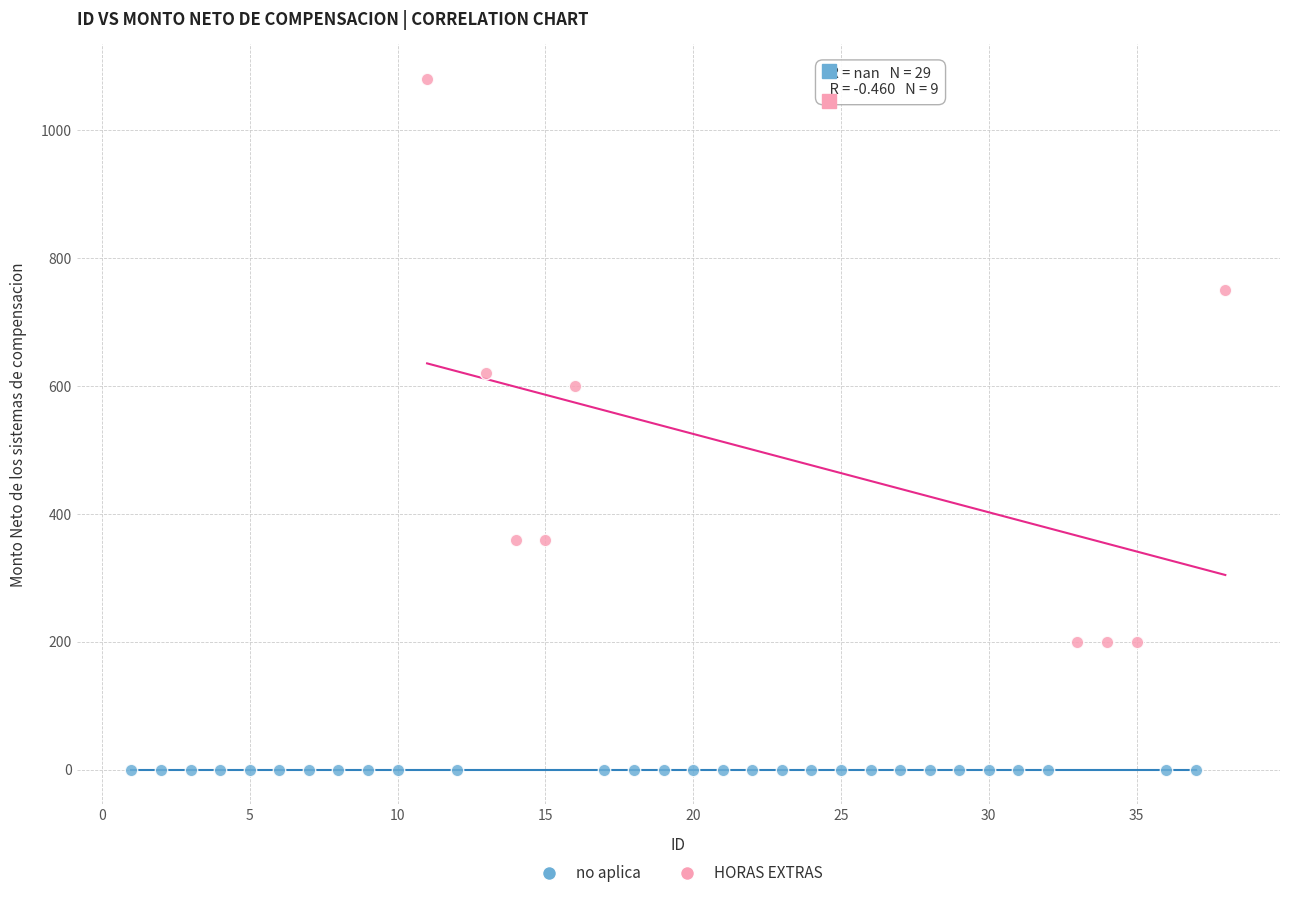

Which series reaches the maximum Y coordinate?

HORAS EXTRAS